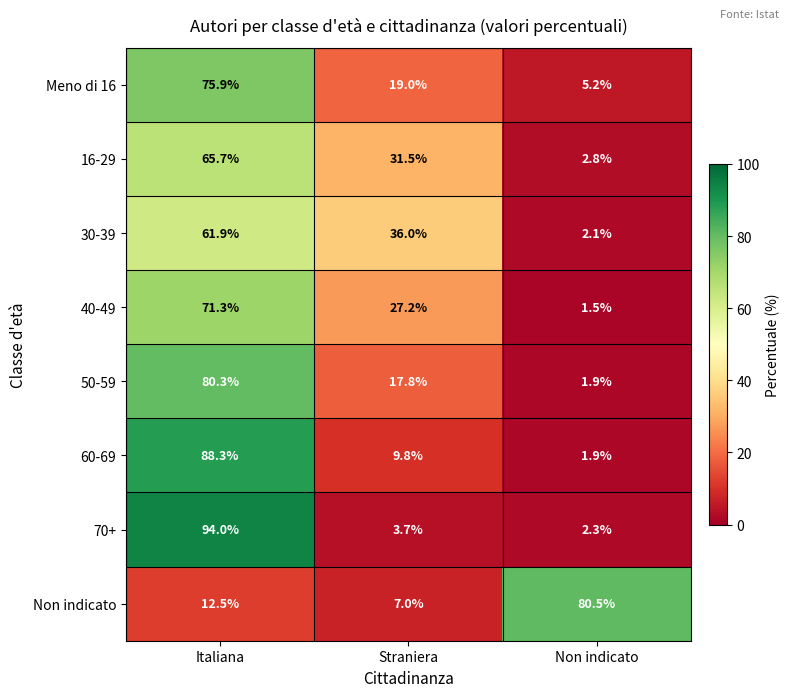

What is the sum of all 30-39 values?

100.0